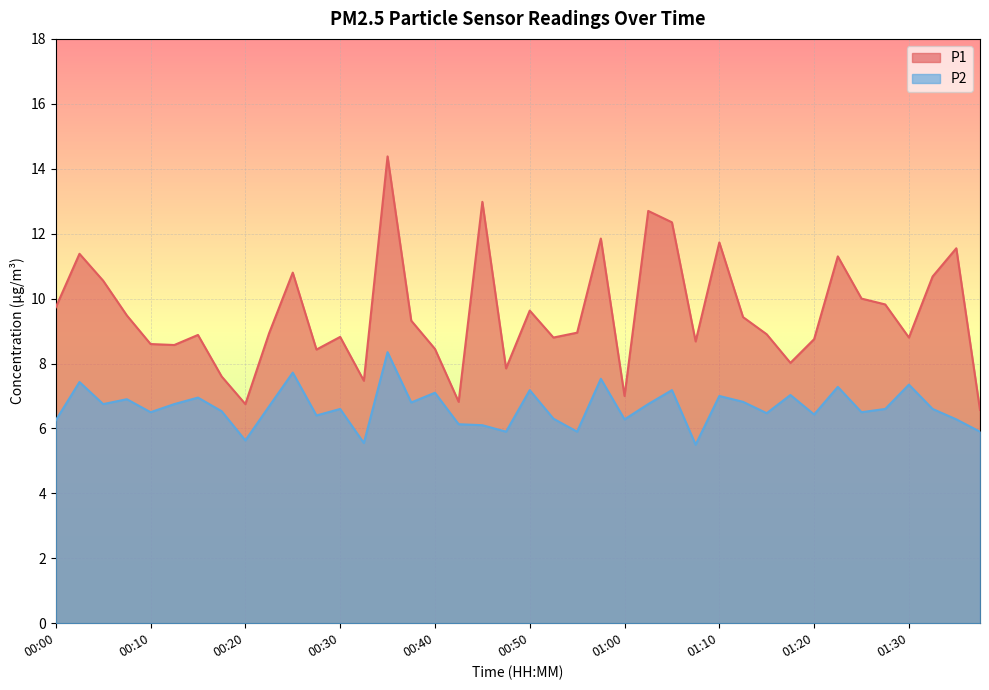

What is the minimum value for P2?

5.5